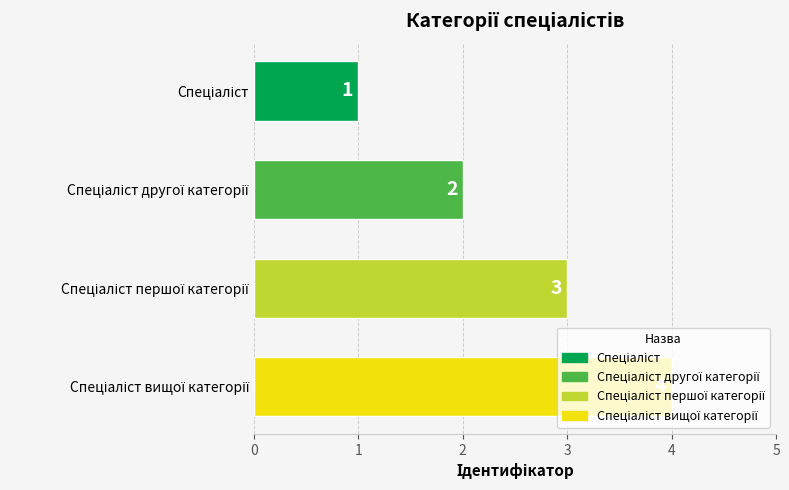

How many categories are shown in the chart?

4